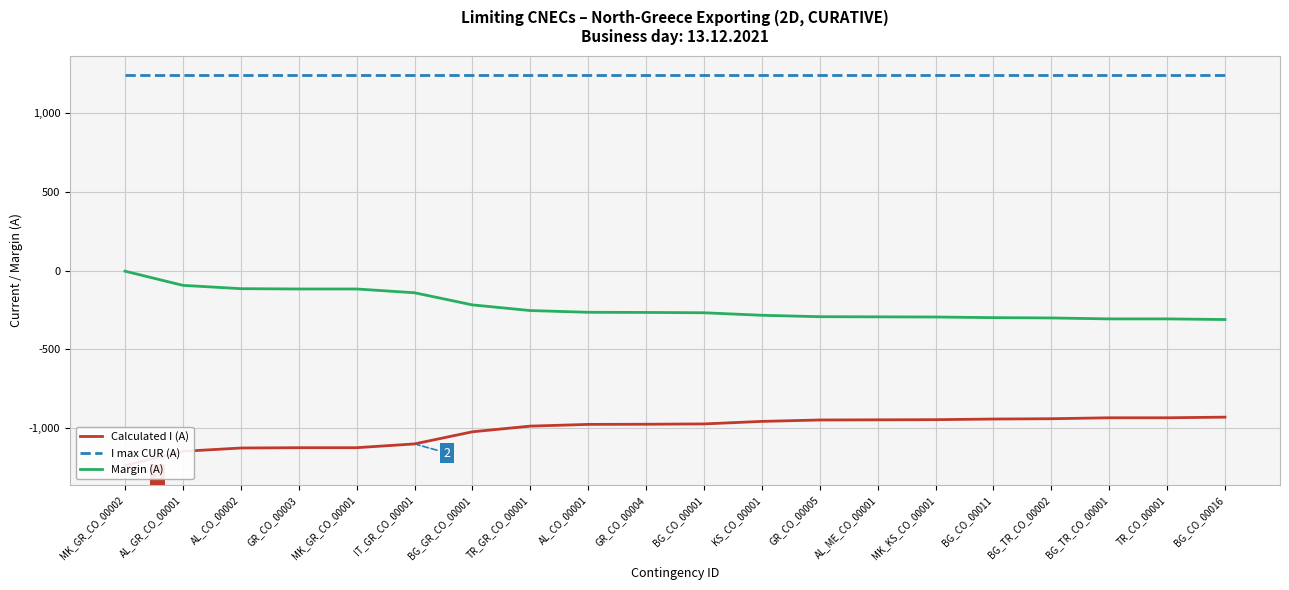

How many categories are shown in the chart?

20